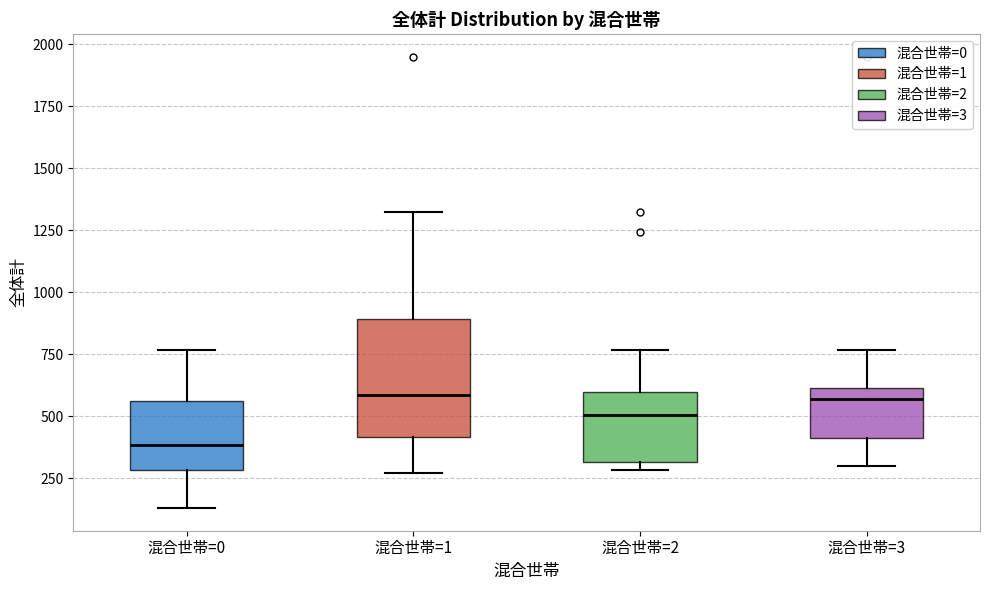

Which box has the lowest median line?

混合世帯=0